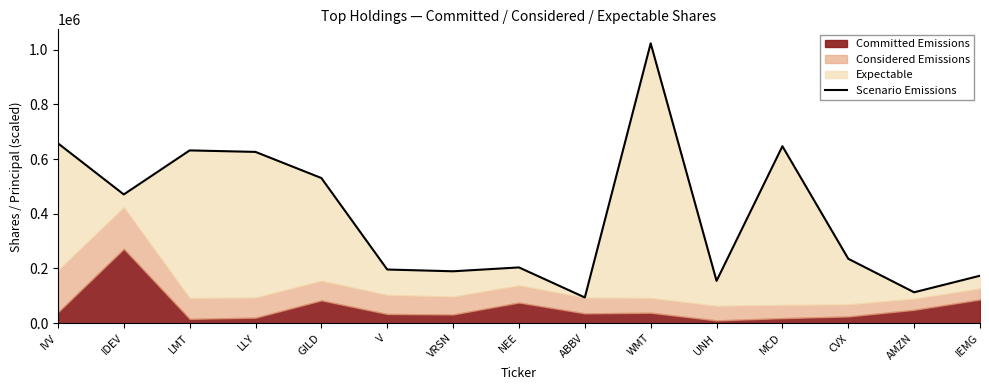

Reading right to left, transcribe all the data shown in this chart.

173470.3	112948.9	235507.4	646984.0	154708.2	1023333.7	93998.2	203852.4	189751.8	196194.2	530715.1	626304.1	631779.4	470749.0	657802.0